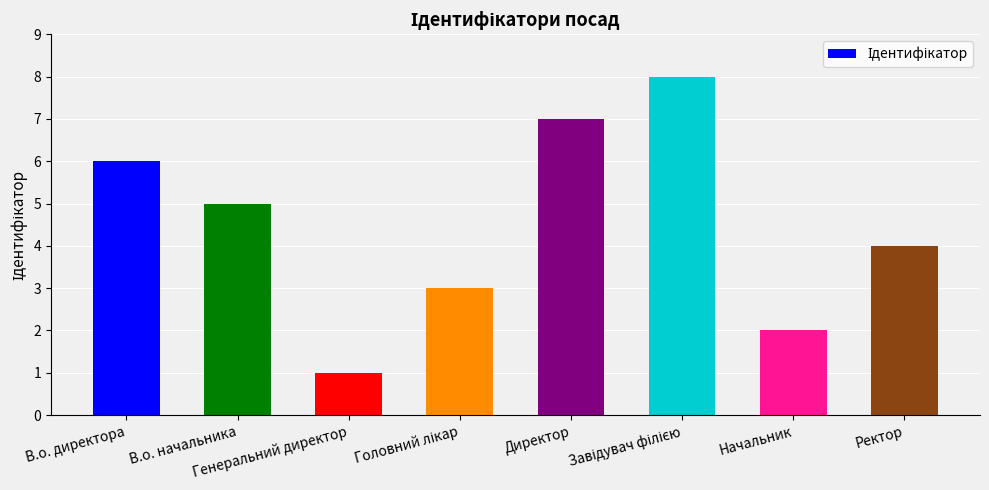

The chart shows a value of 9 at Директор. True or false?

False